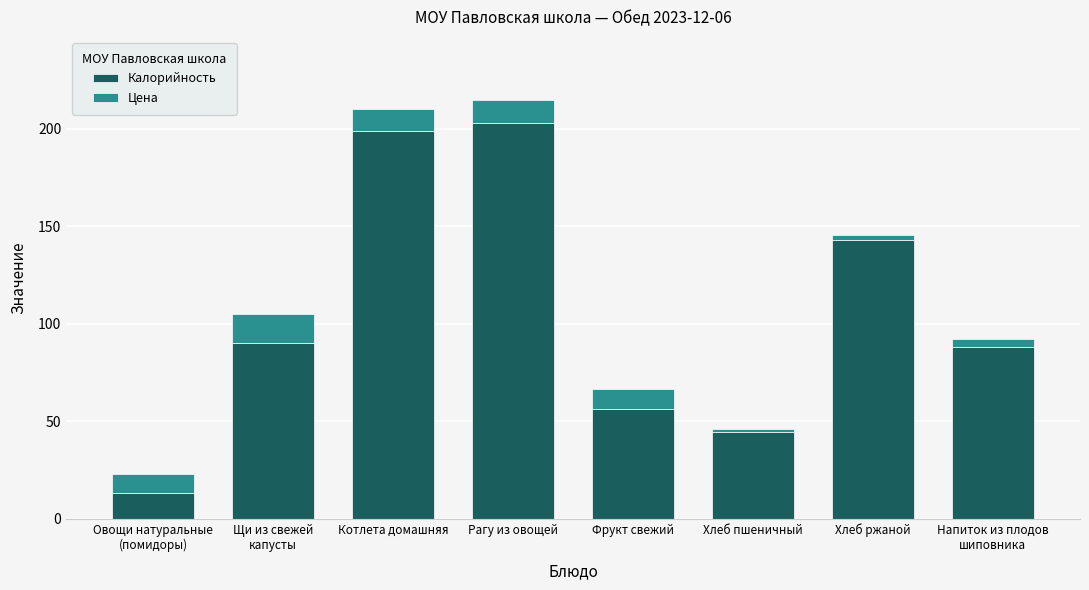

Reading left to right, list the values for the Калорийность series.

13.0	90.0	199.0	203.0	56.4	44.5	143.0	88.0